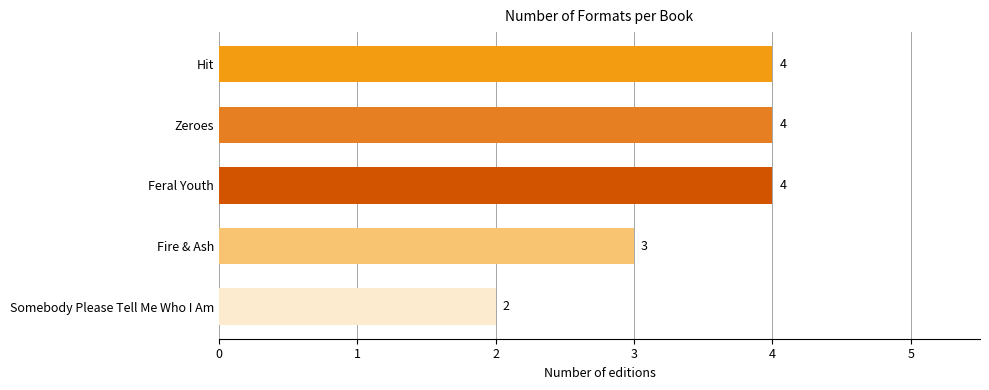

What is the maximum value shown in the chart?

4